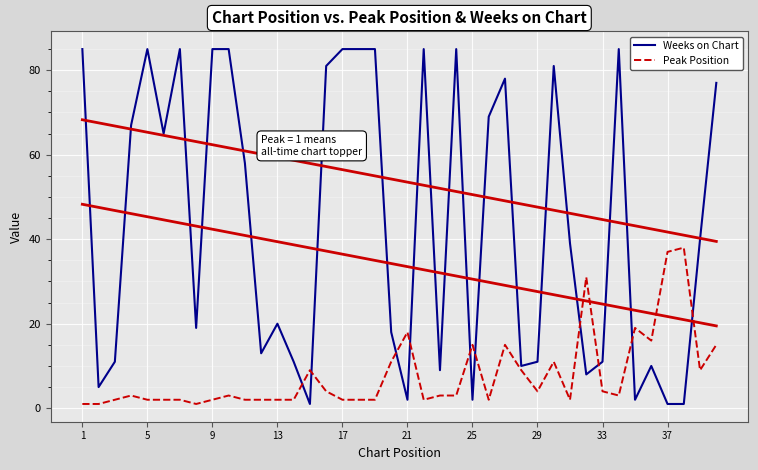

What is the sum of all Peak Position values?

313